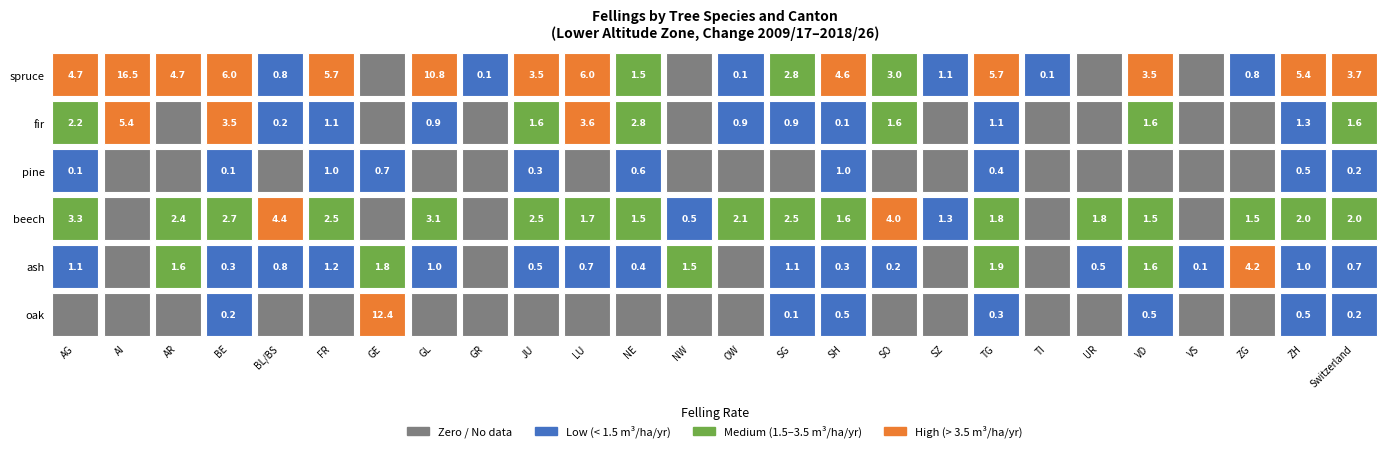

What is the difference between the spruce values at ZG and GL?

10.0